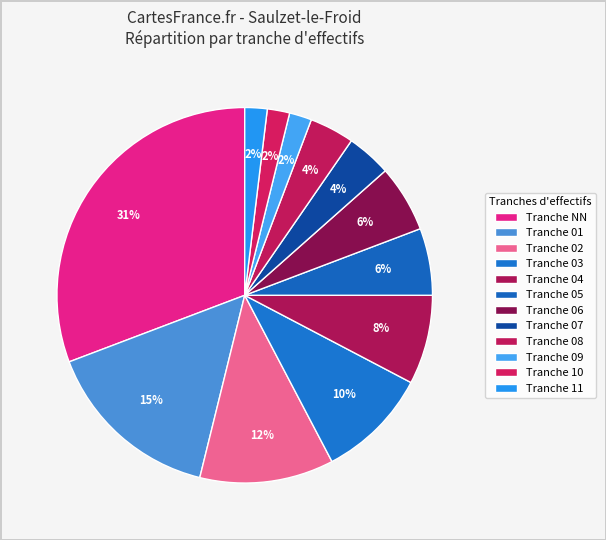

What is the smallest slice in the pie chart?

09